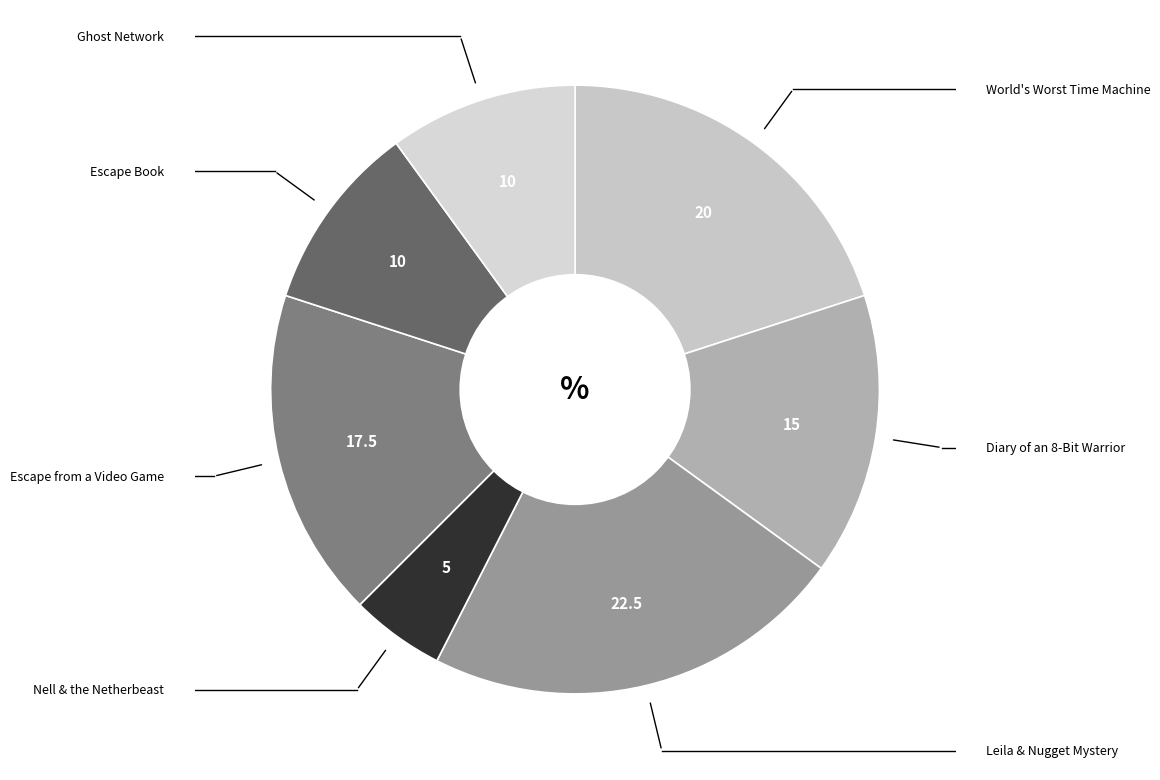

How many segments does this pie chart have?

7